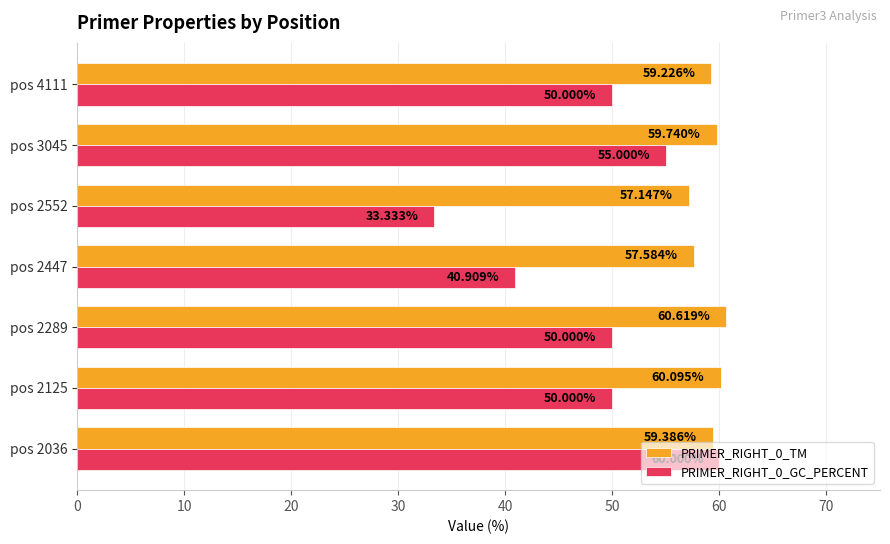

List the series in order of their peak value, highest first.

PRIMER_RIGHT_0_TM, PRIMER_RIGHT_0_GC_PERCENT